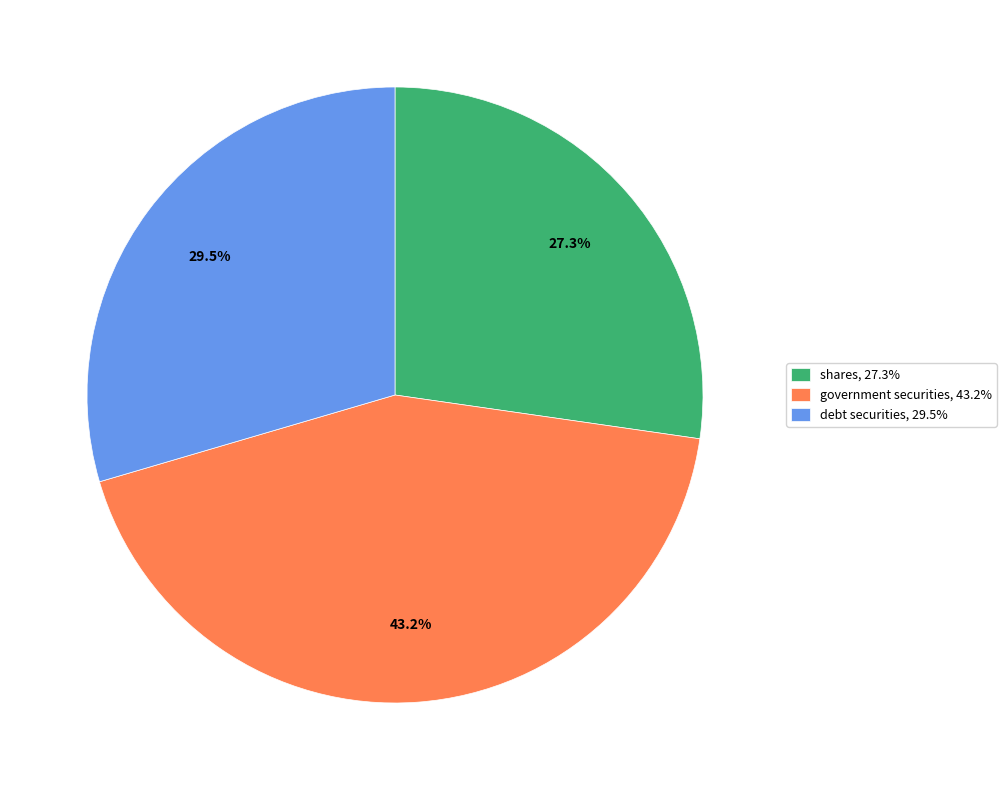

Is there a majority slice in this chart?

No